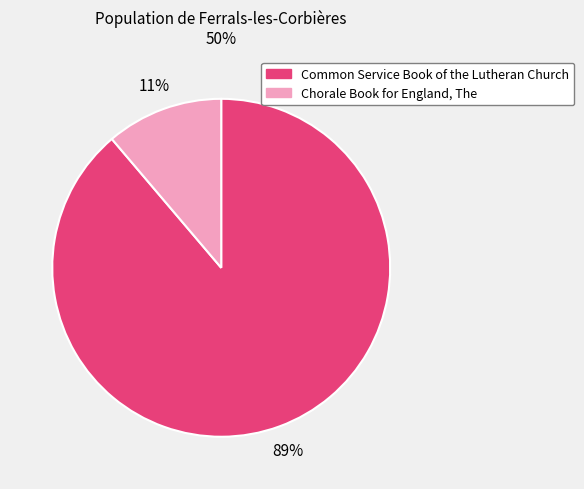

Count the number of slices in the pie.

2